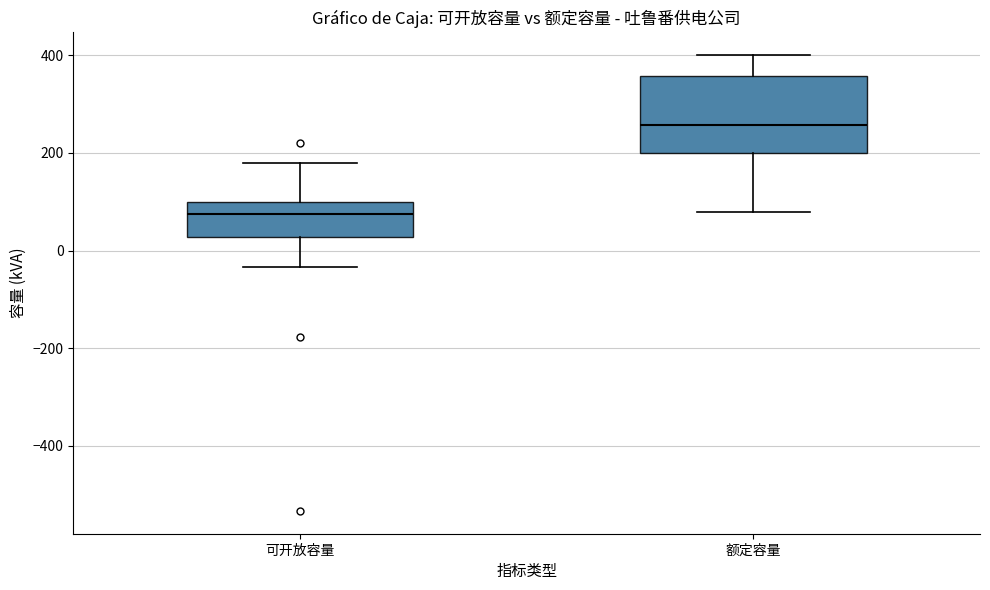

Reading left to right, read every box against the y-axis: the position of its median line, the range the box covers, and the ends of its whiskers. The values are not printed on the chart, so give them approximately, as read against the axis.

可开放容量: median 80, box 20 to 100, whiskers -40 to 180
额定容量: median 260, box 200 to 360, whiskers 80 to 400